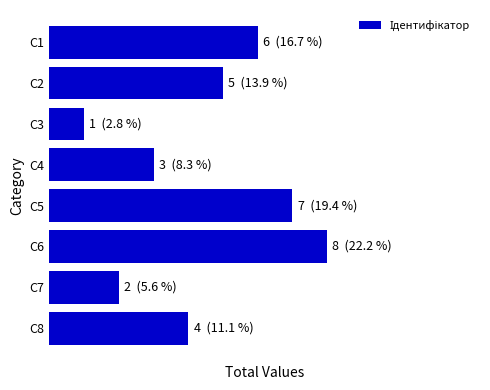

Does the chart contain any negative values?

No